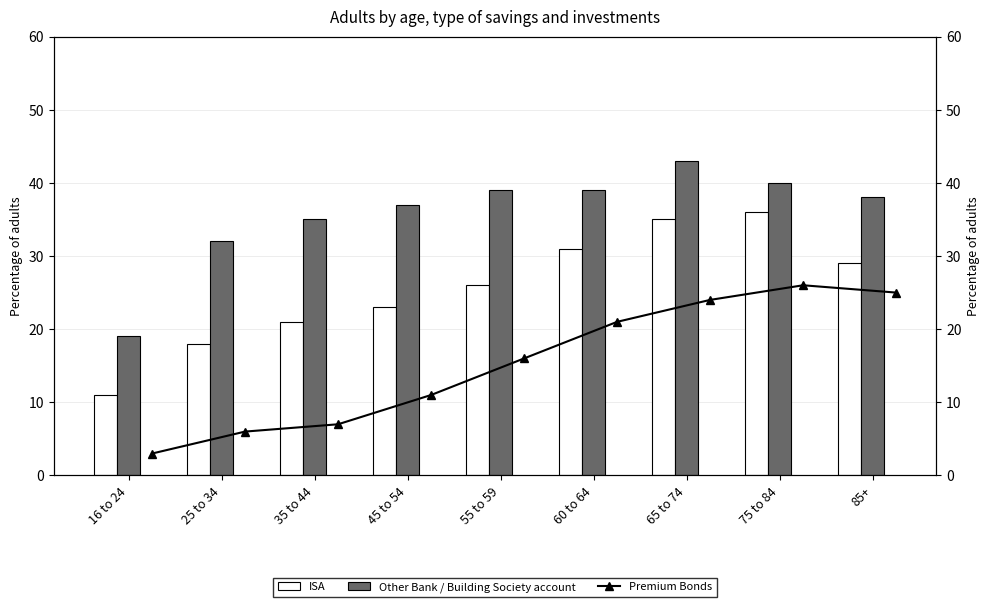

What is the sum of all Other Bank / Building Society account values?

322